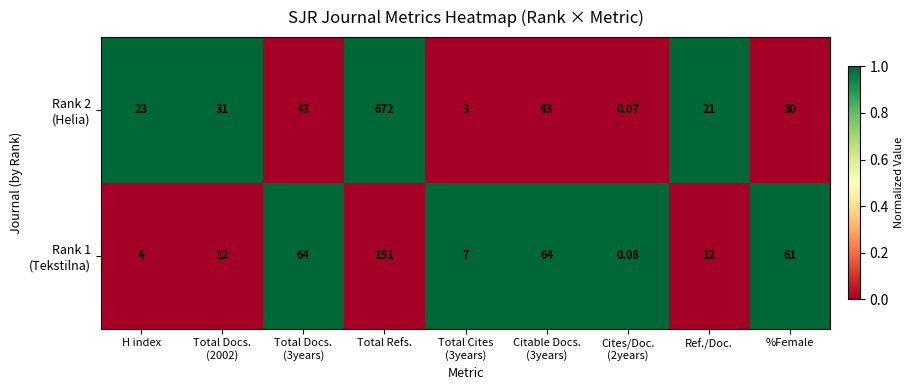

Which category has the highest value across all series?

Total Refs.